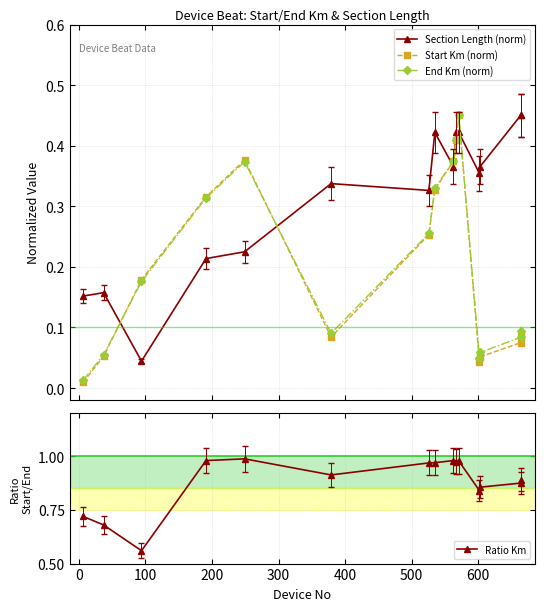

How many interior local valleys does the Section Length (norm) series have?

4